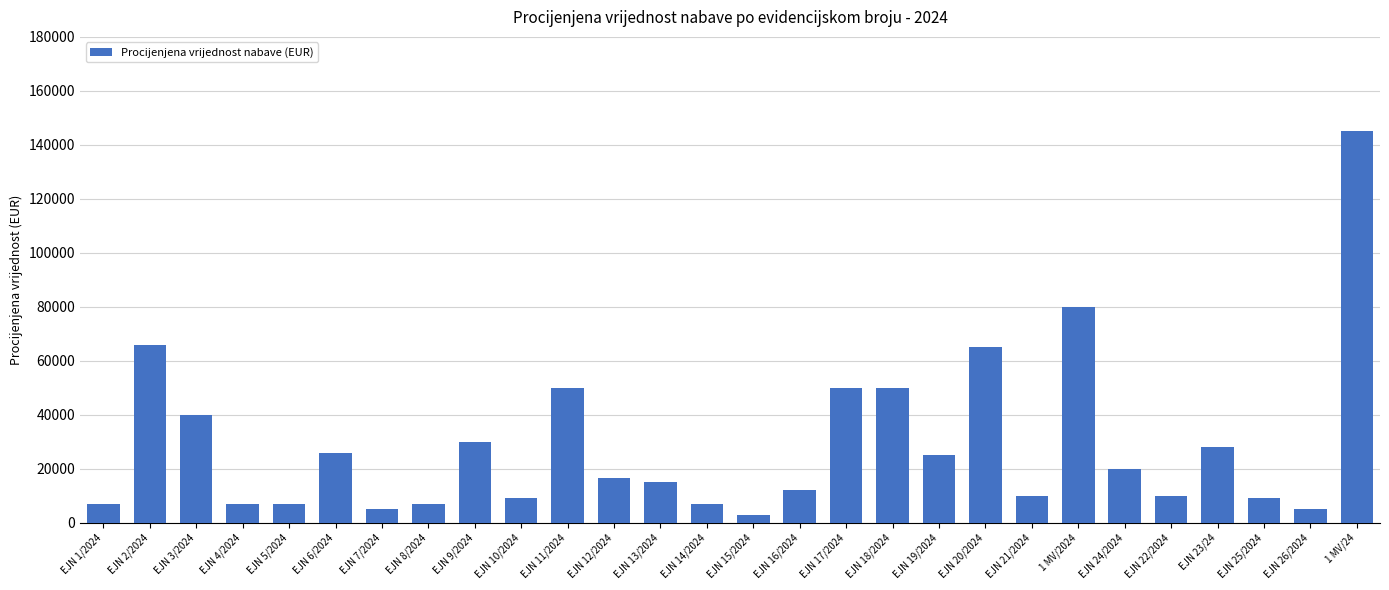

What is the label of the 11th bar from the right?

EJN 18/2024